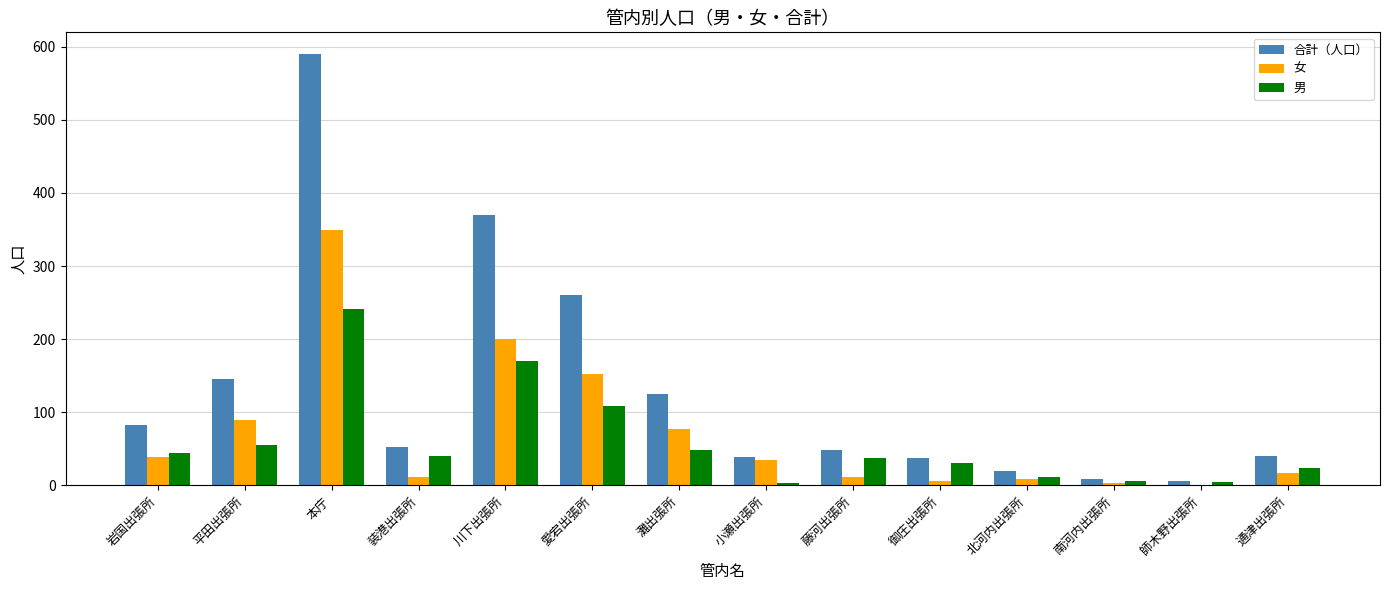

Is it true that 男 equals 54 at 御庄出張所?

False